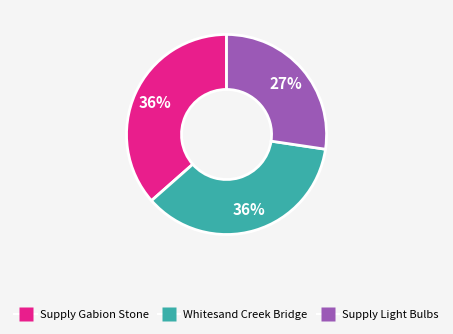

Is there any slice that represents more than half of the pie?

No